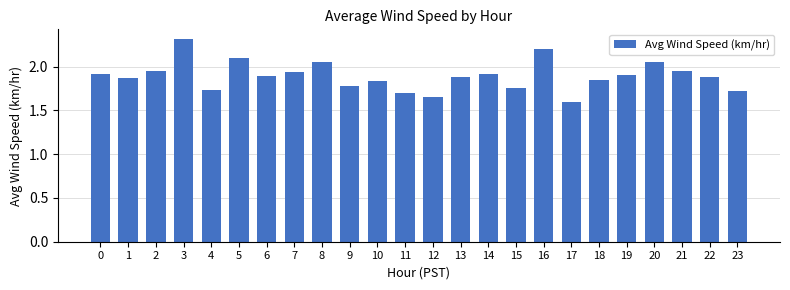

Is it true that the value at 0 is 1.9?

True